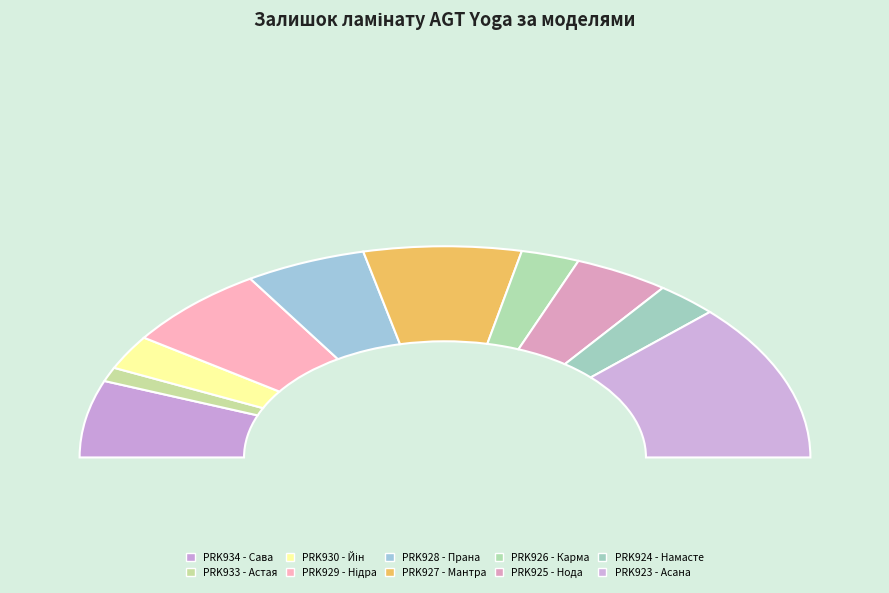

Is there a majority slice in this chart?

No